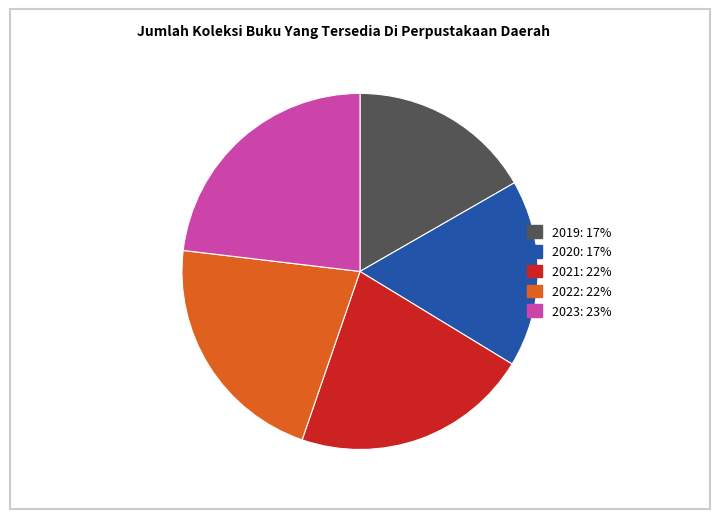

True or false: 2019 accounts for 7% of the total.

False